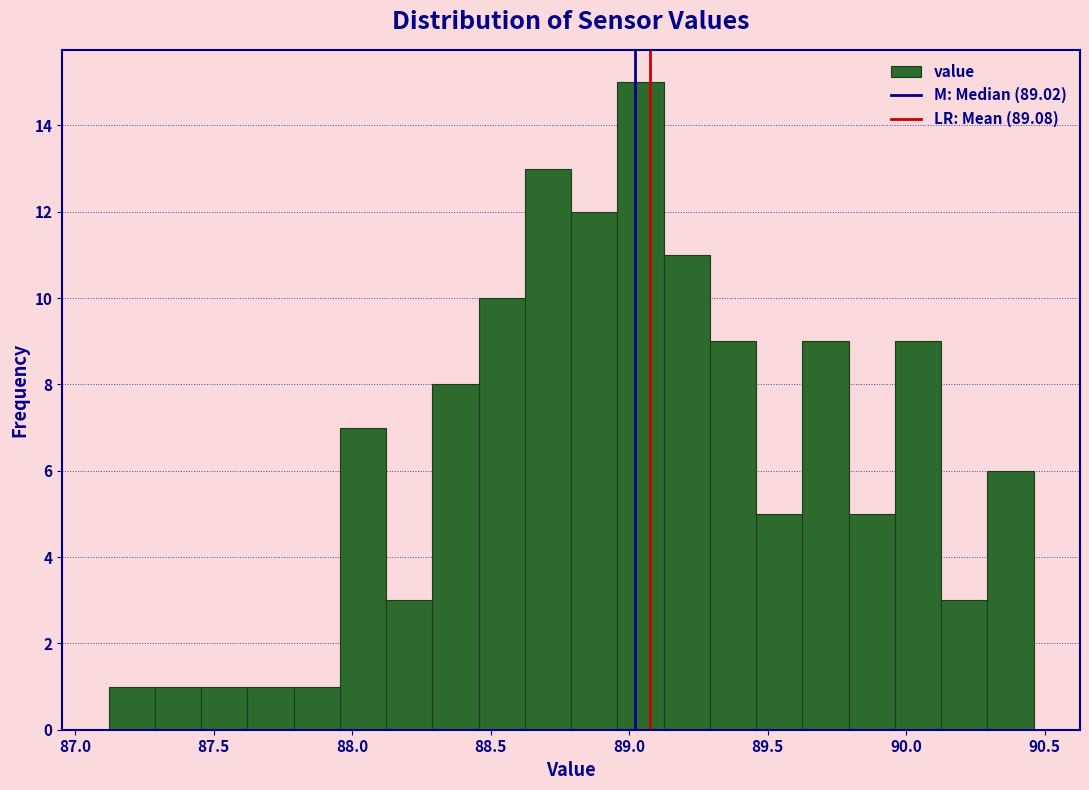

Around what value on the x-axis is the tallest bar? Give the approximate position of its centre, as read against the axis.

89.05